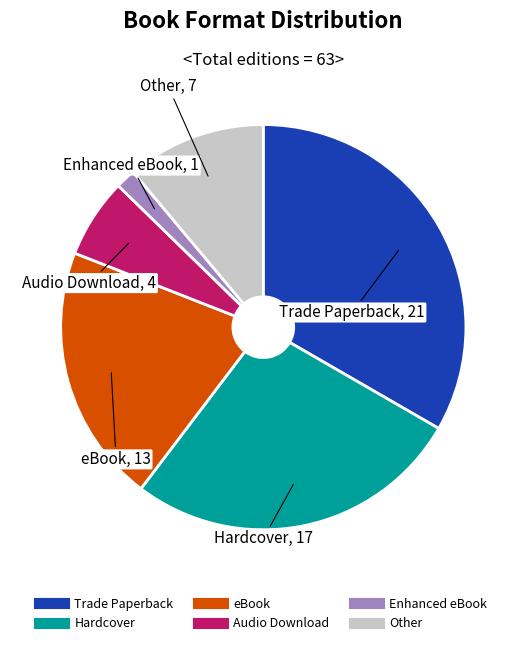

Does Other account for over 50% of the chart?

No